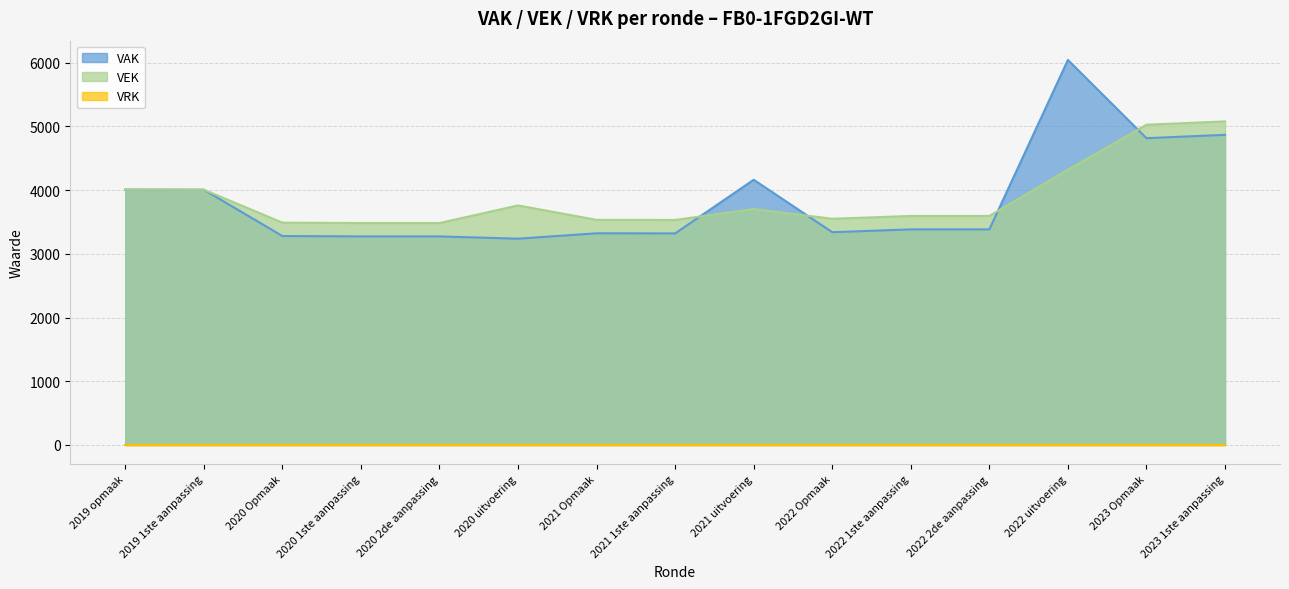

At which label does VEK reach its minimum?

2020 1ste aanpassing